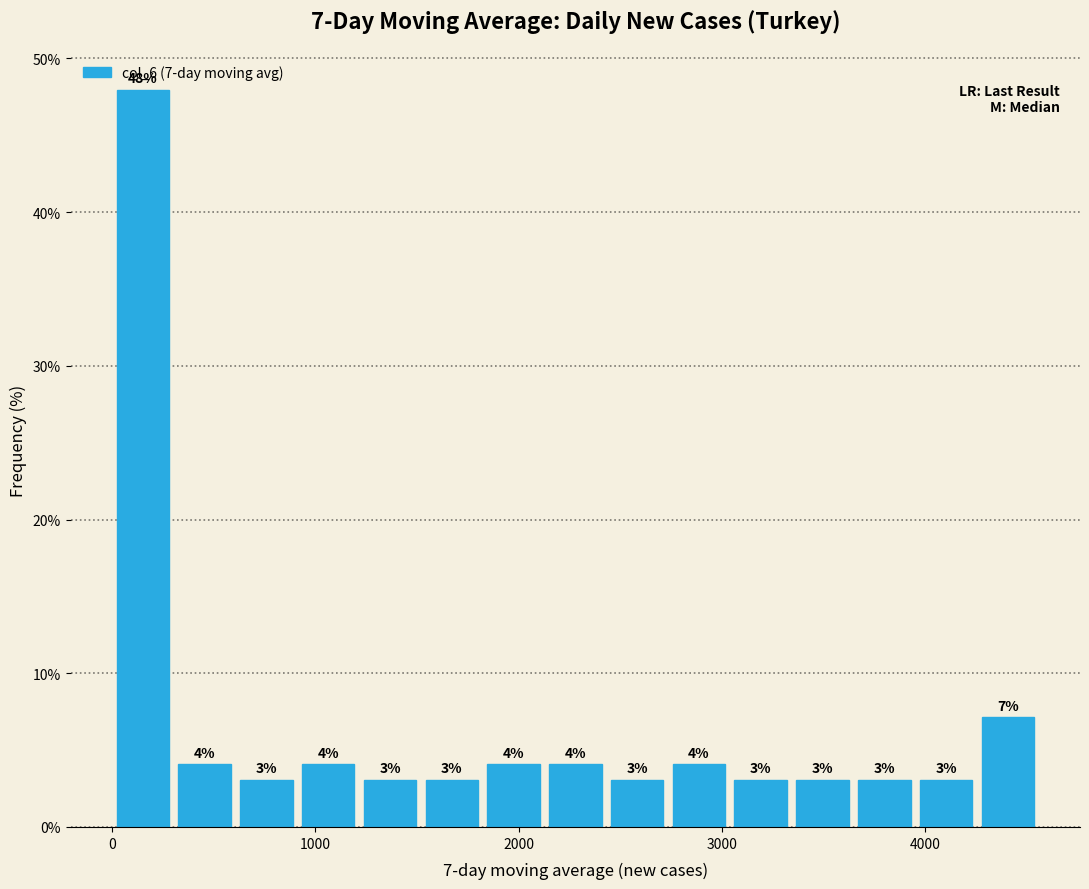

Around what value on the x-axis is the tallest bar? Give the approximate position of its centre, as read against the axis.

200